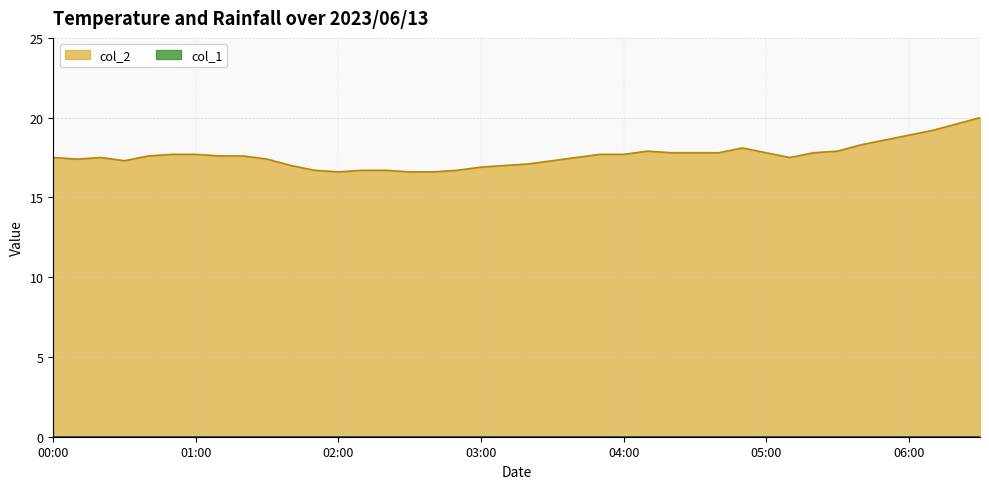

What is the greatest value displayed?

20.0